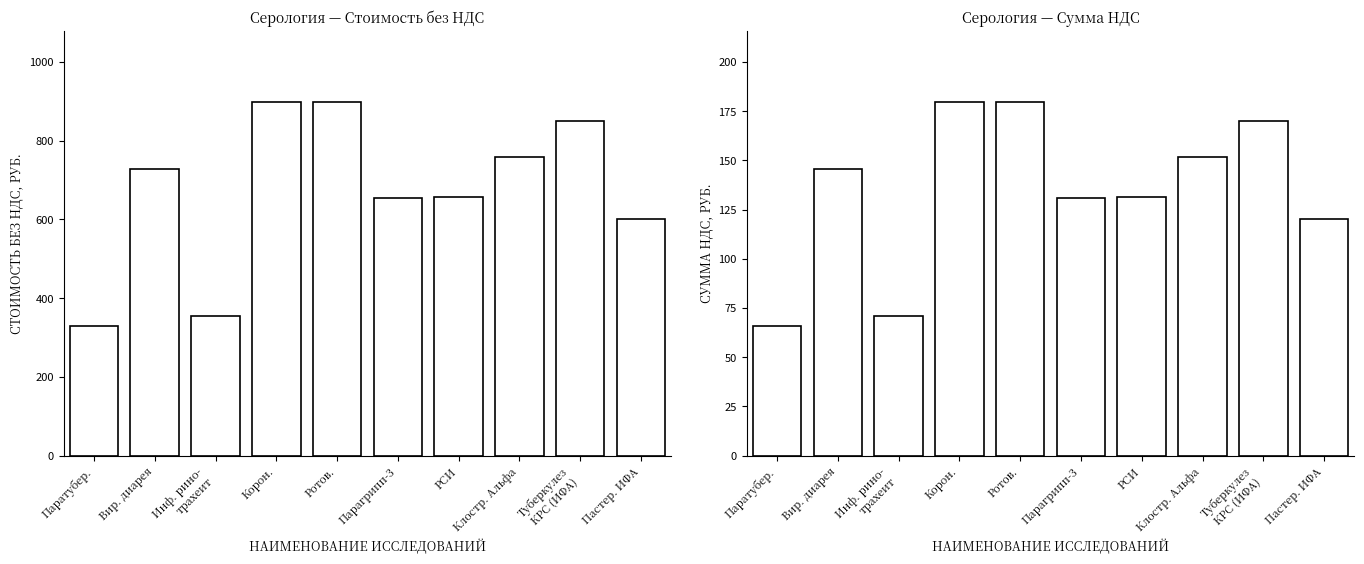

At which label is Сумма НДС, руб. closest to 122?

Пастер. ИФА